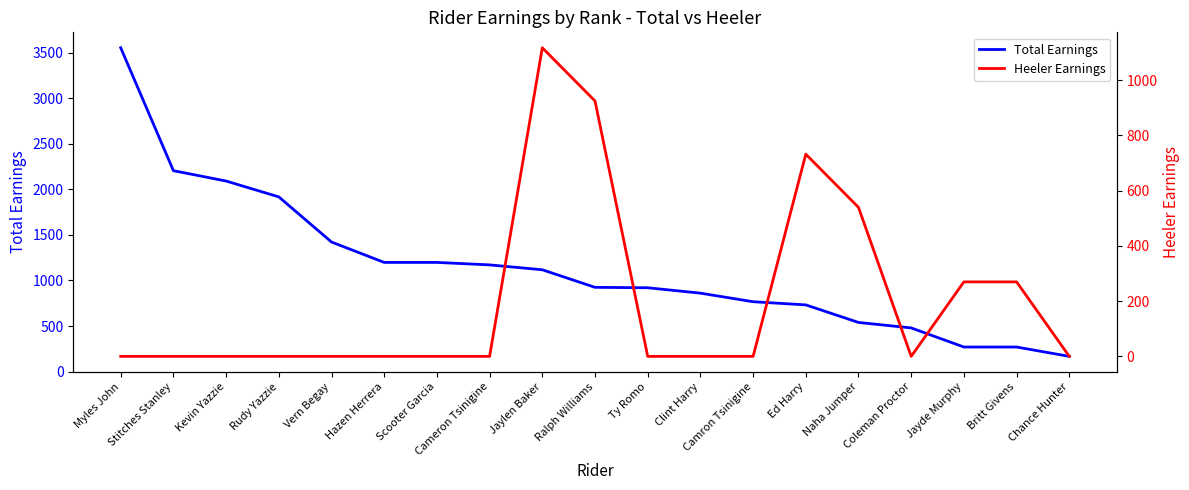

Which series has the widest spread of values?

Total Earnings